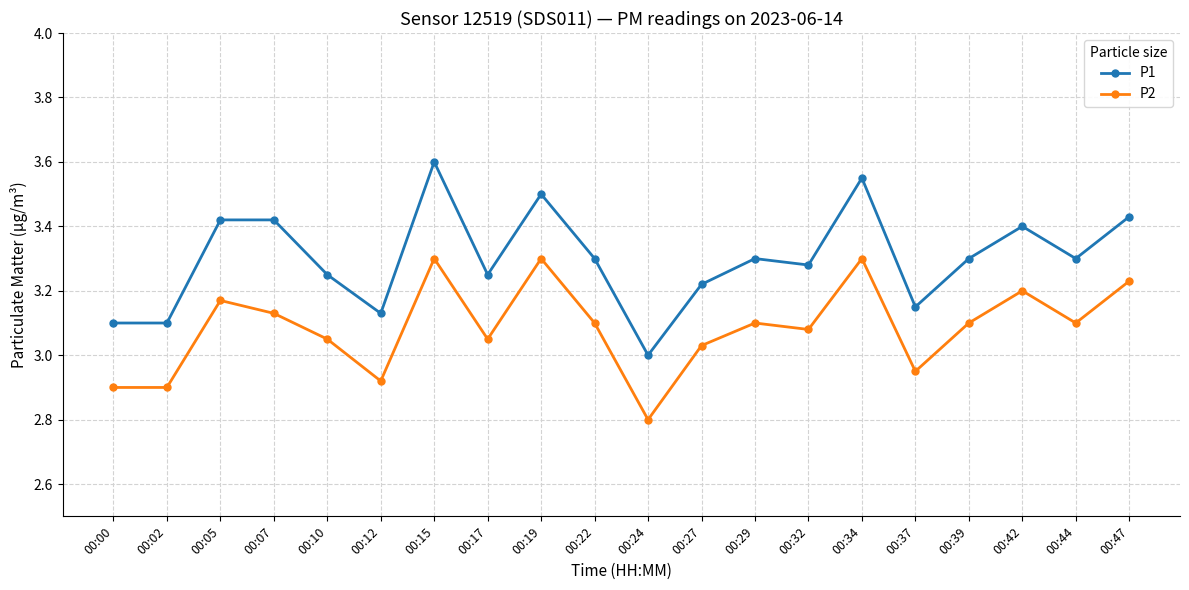

Which series has the widest spread of values?

P1